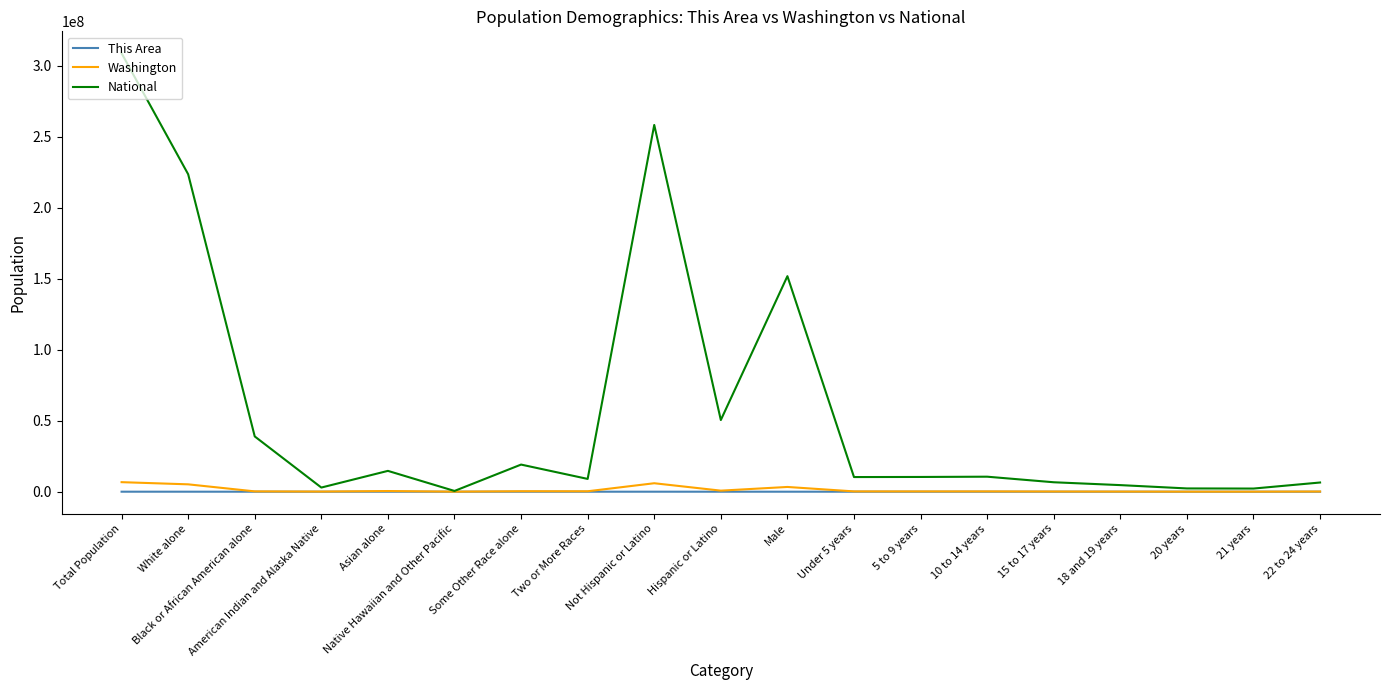

Which series changed the most between Black or African American alone and Not Hispanic or Latino?

National